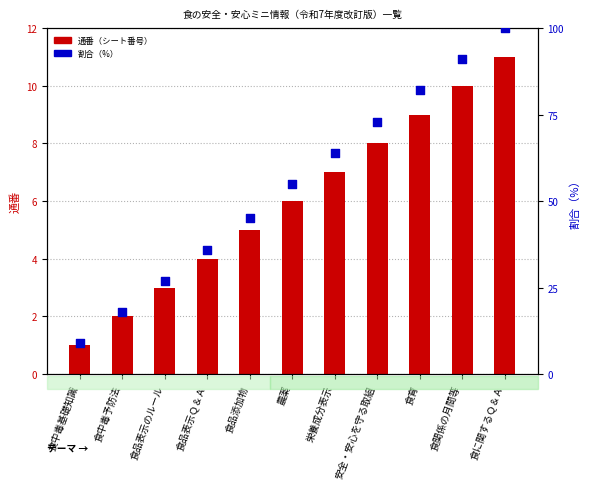

At how many categories does at least one series exceed 29?

8